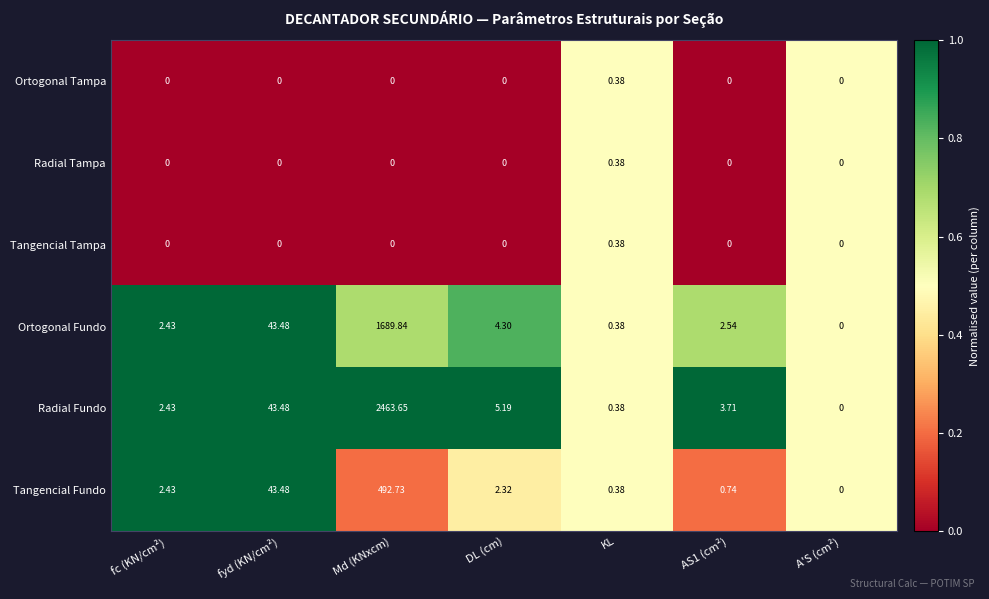

Which series has the widest spread of values?

Radial Fundo